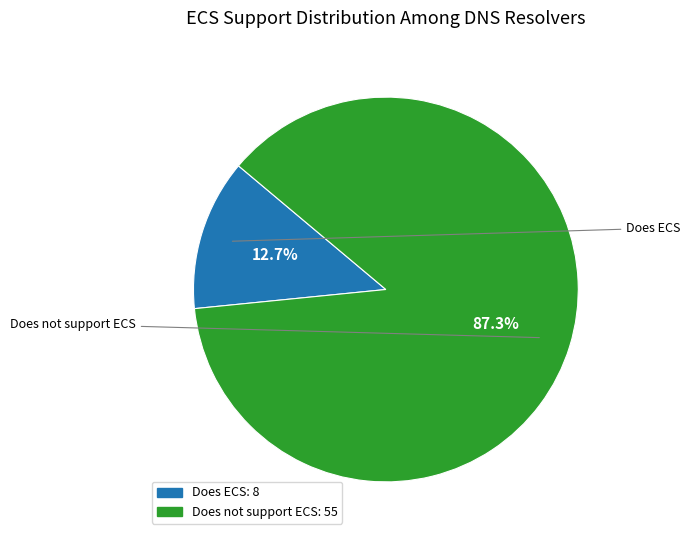

Is there any slice that represents more than half of the pie?

Yes